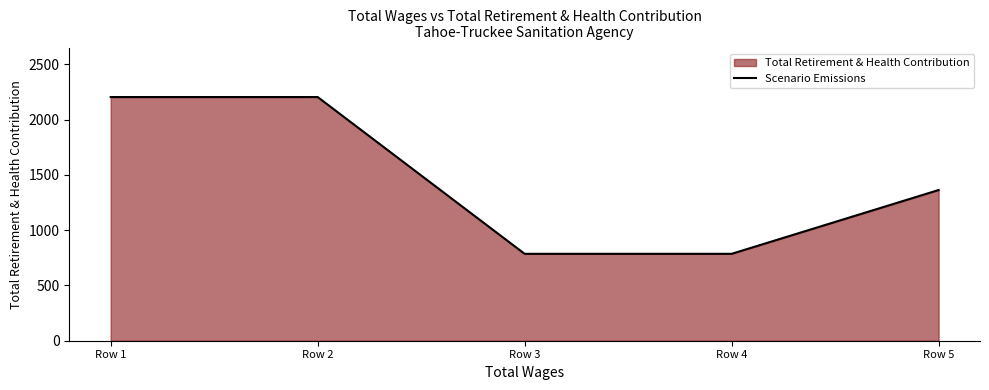

Does the chart have visible grid lines?

No